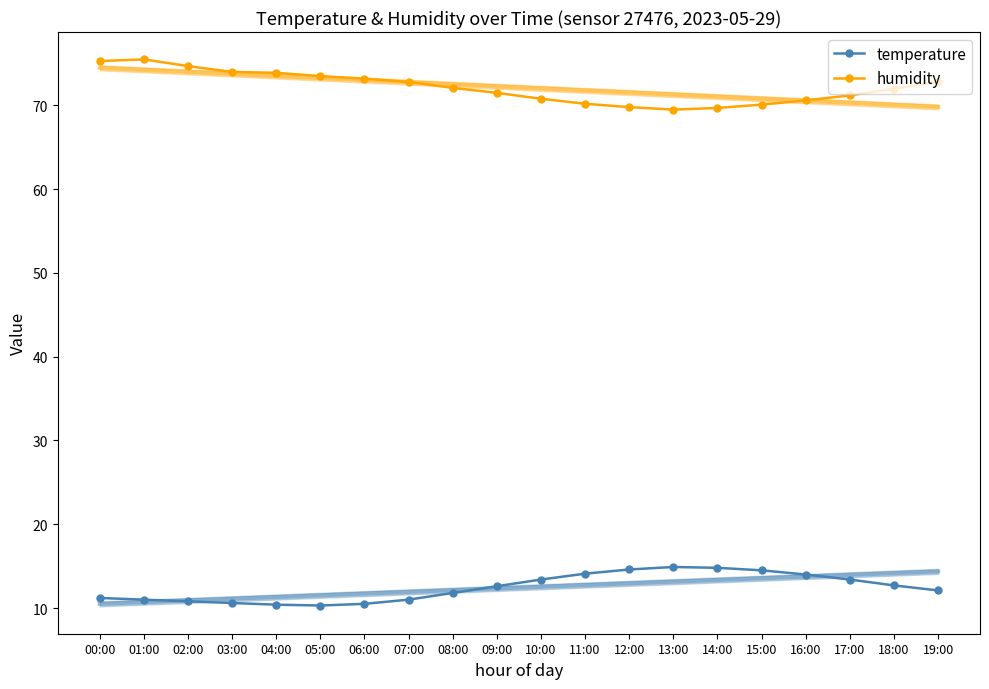

What is the value of the humidity point at the 3rd from the left?

74.7